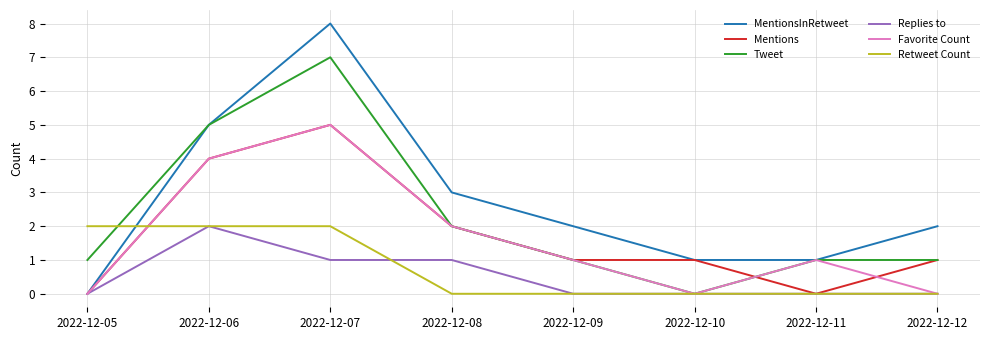

The value of Tweet at 2022-12-12 is 1. True or false?

True